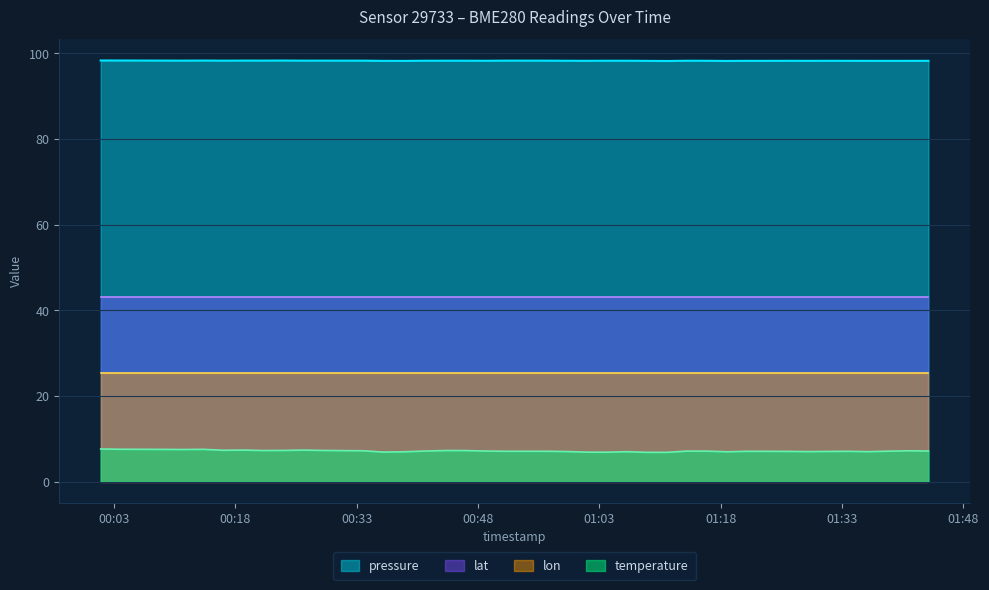

Which series has the largest range (max minus min)?

temperature